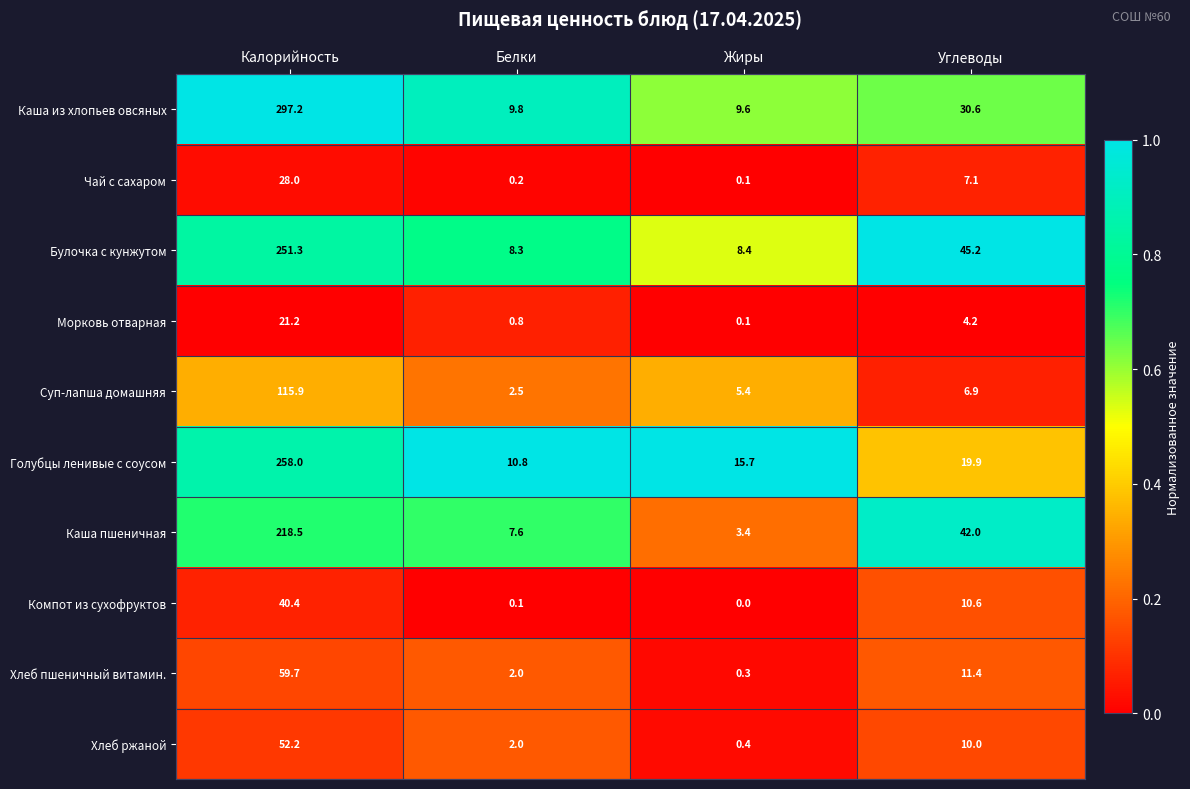

True or false: Чай с сахаром has a value of 7.1 at Углеводы.

True